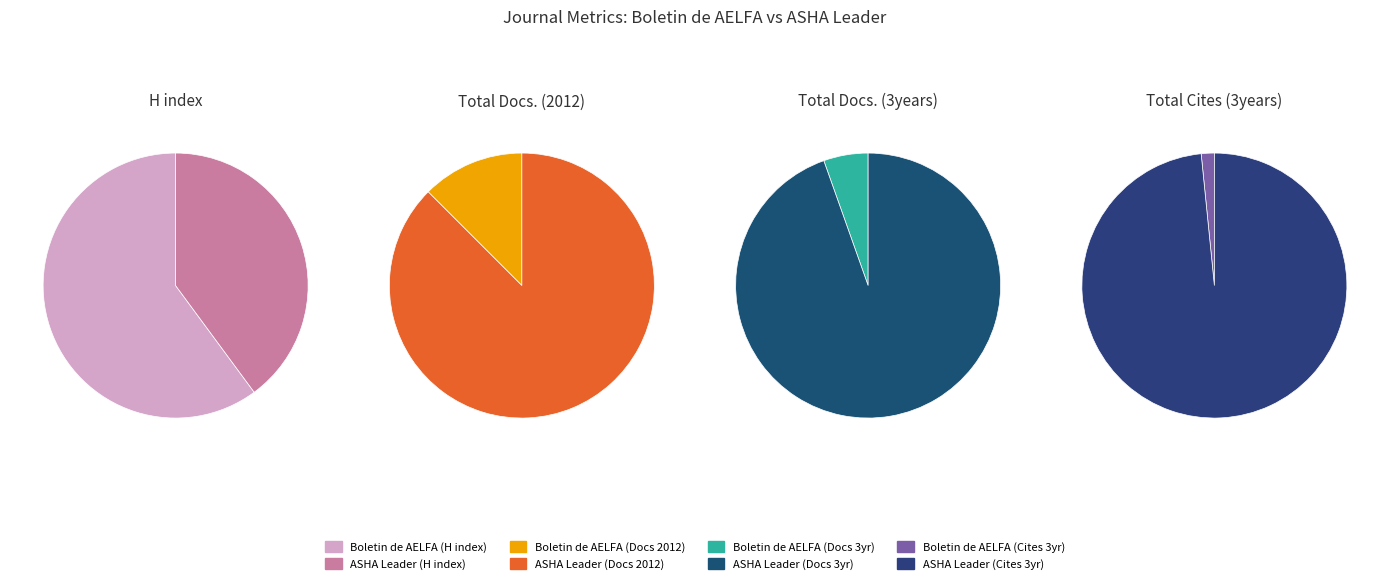

How many slices are in this pie chart?

2